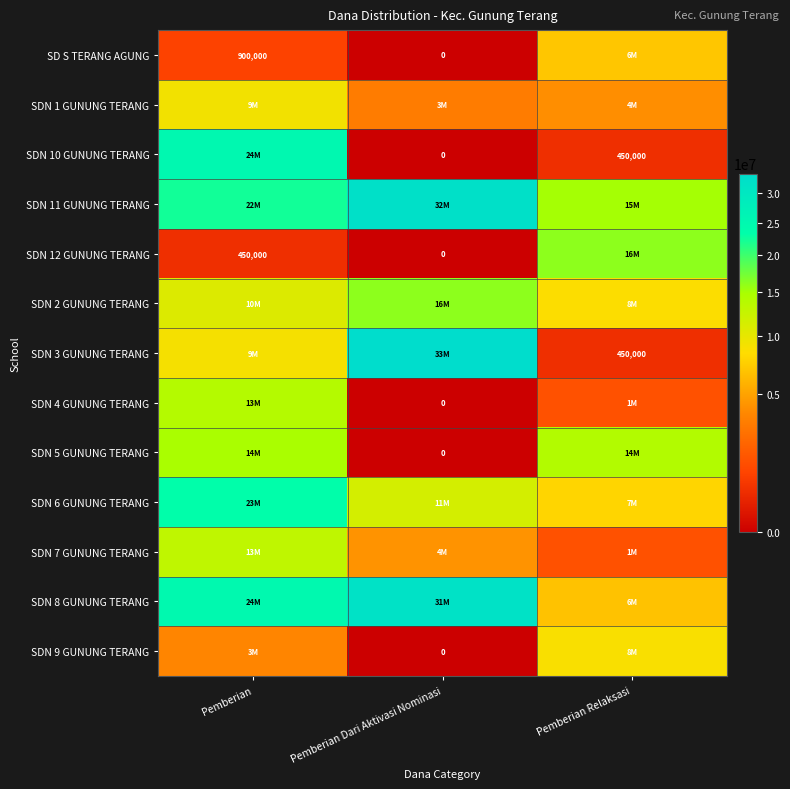

True or false: SDN 6 GUNUNG TERANG has a value of 7875000 at Pemberian Relaksasi.

True